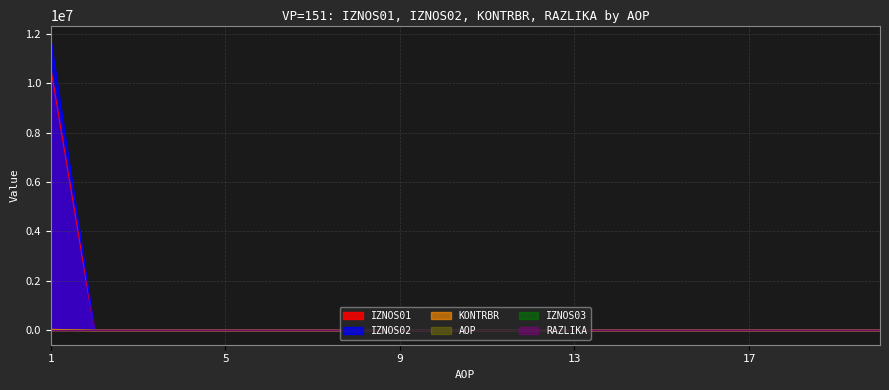

The value of IZNOS01 at 5 is 0.0. True or false?

True